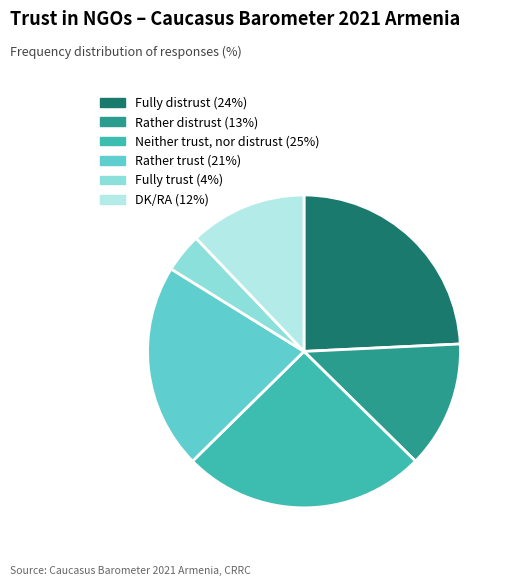

Is there any slice that represents more than half of the pie?

No